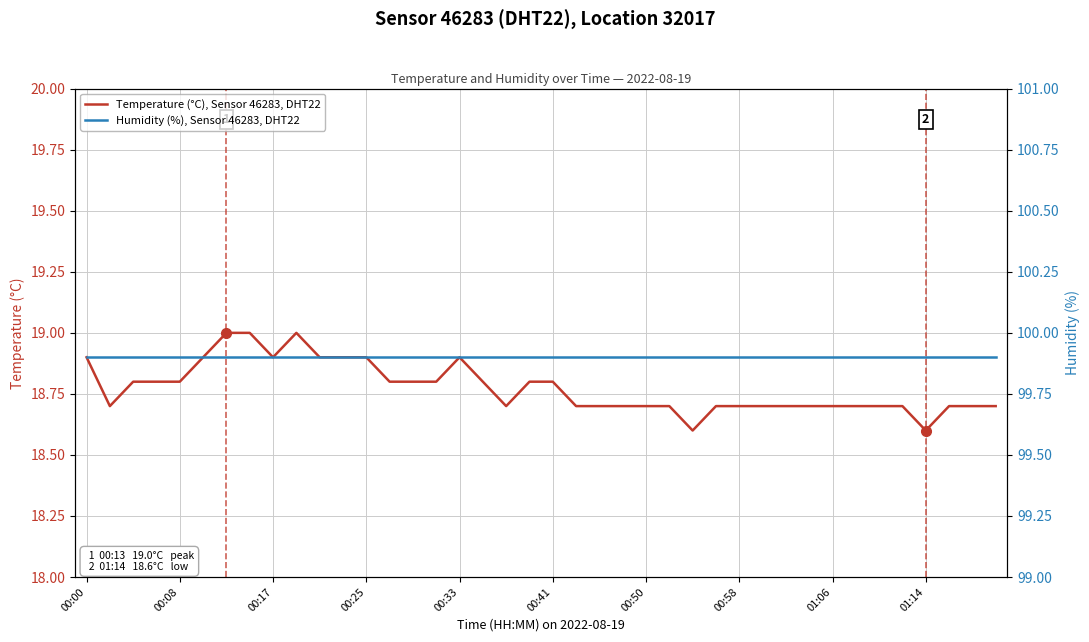

How many lines are shown in the chart?

2